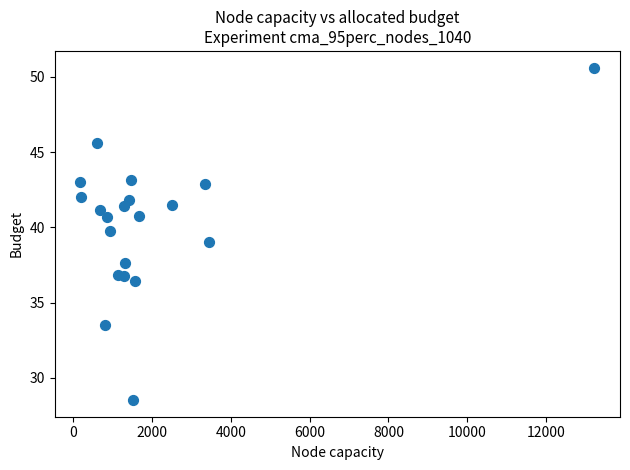

What is the range of Y values (max minus min)?

22.1